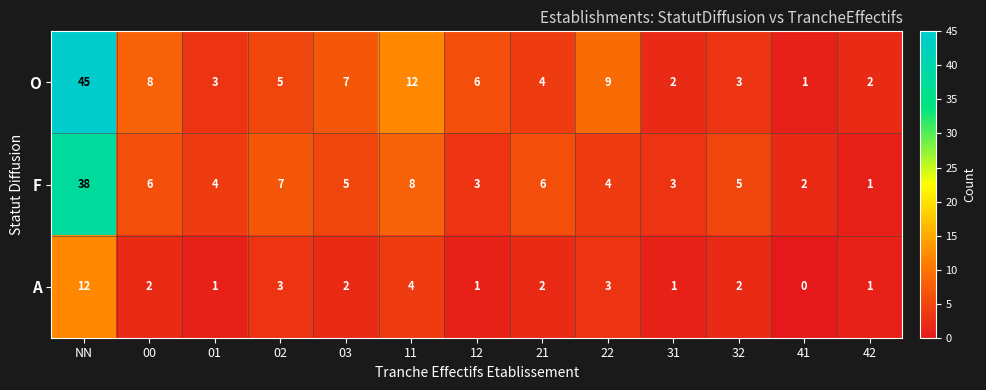

Which series has the largest range (max minus min)?

O